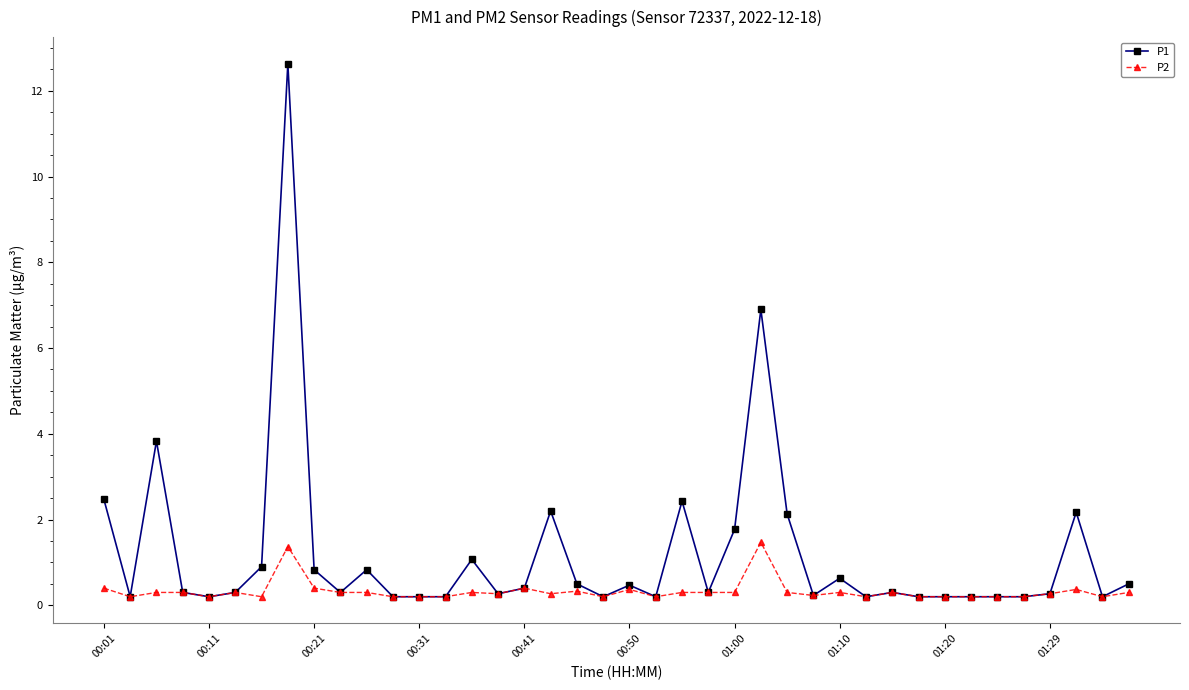

Which series has the largest range (max minus min)?

P1